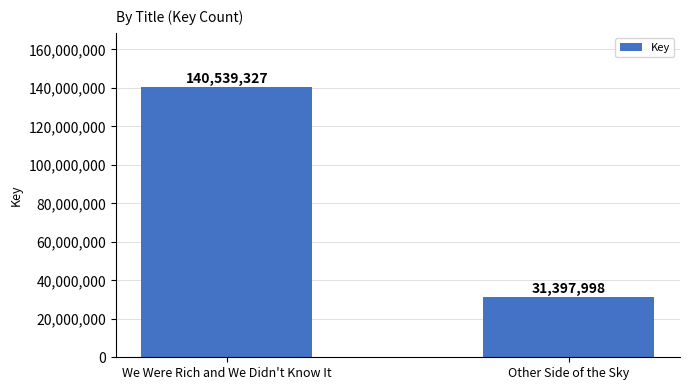

How many values are below 140539327?

1